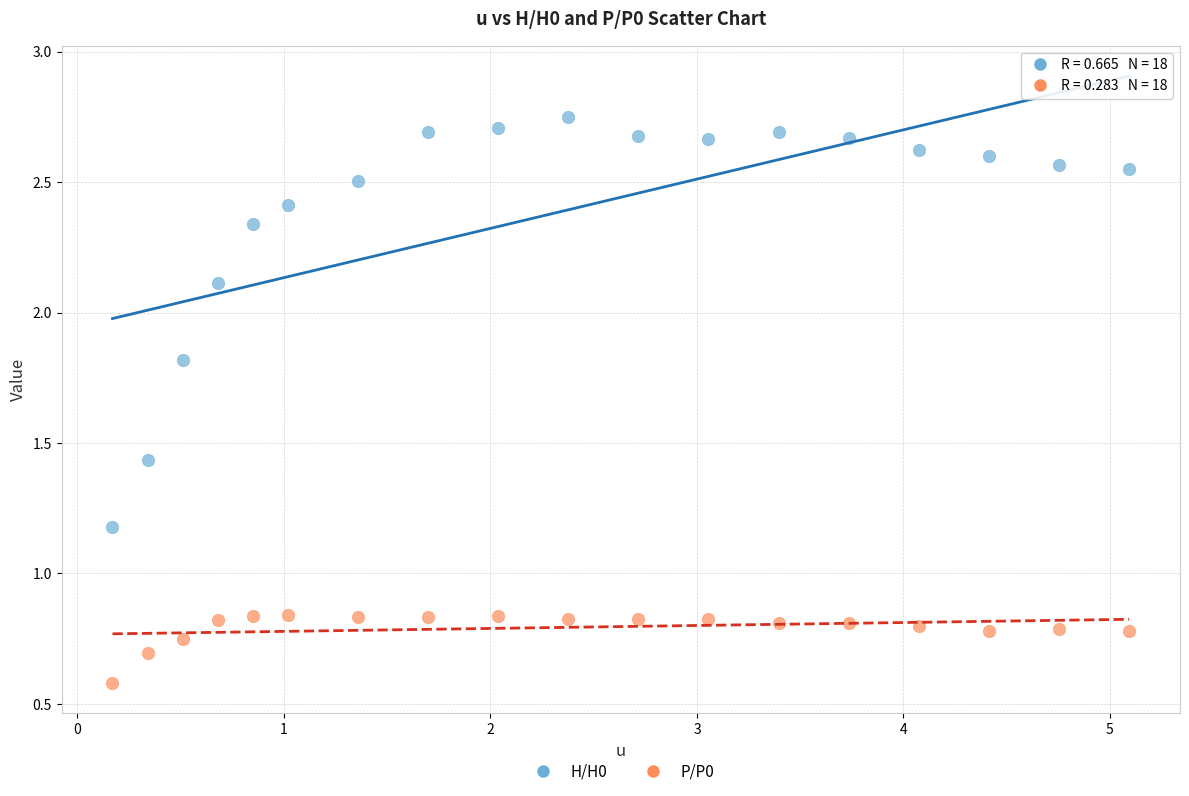

Across all data points, what is the range of X values (max minus min)?

4.9